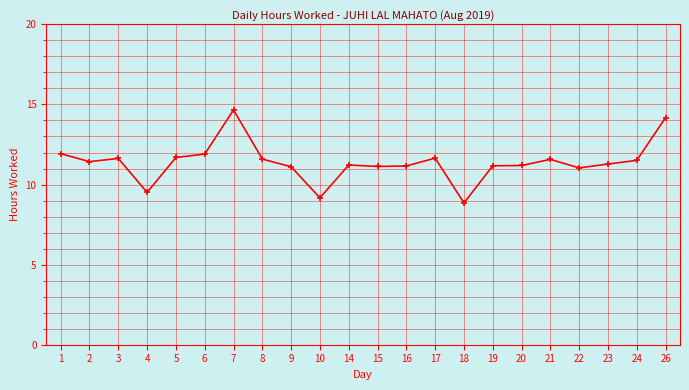

What is the maximum value shown in the chart?

14.7